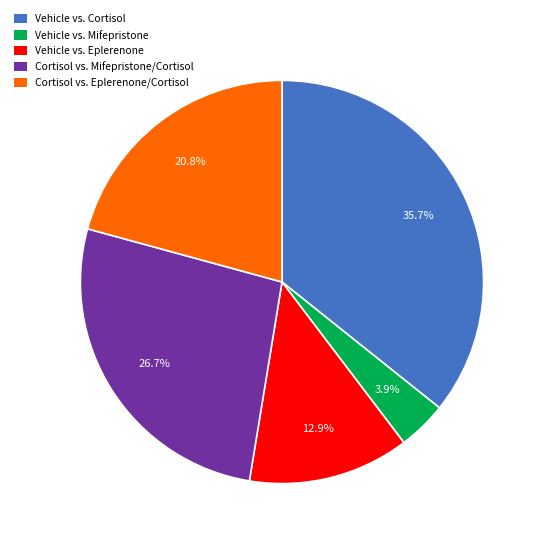

What percentage is NOT represented by Vehicle vs. Eplerenone?

87.1%